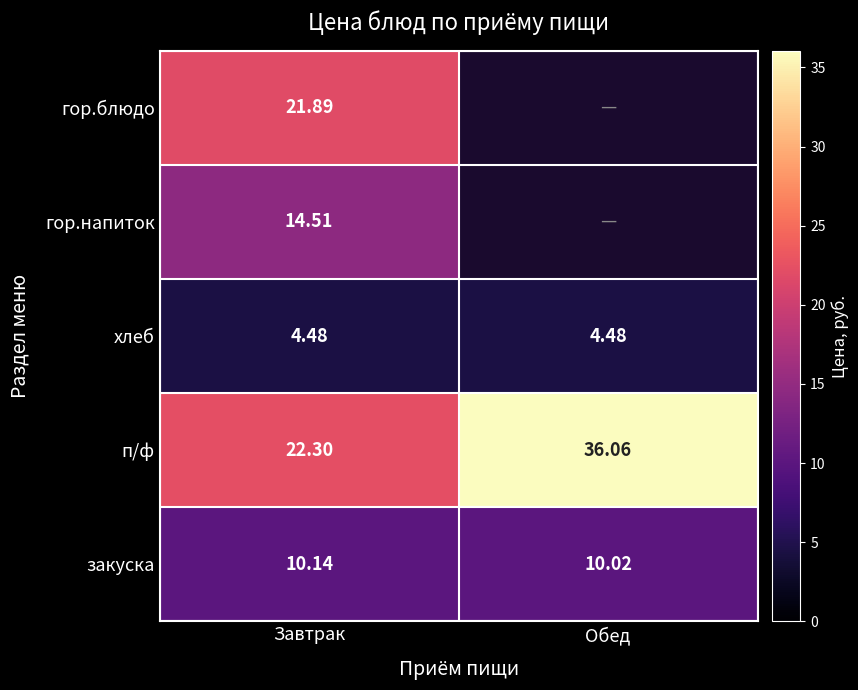

List the labels in order of п/ф value, largest first.

Обед, Завтрак